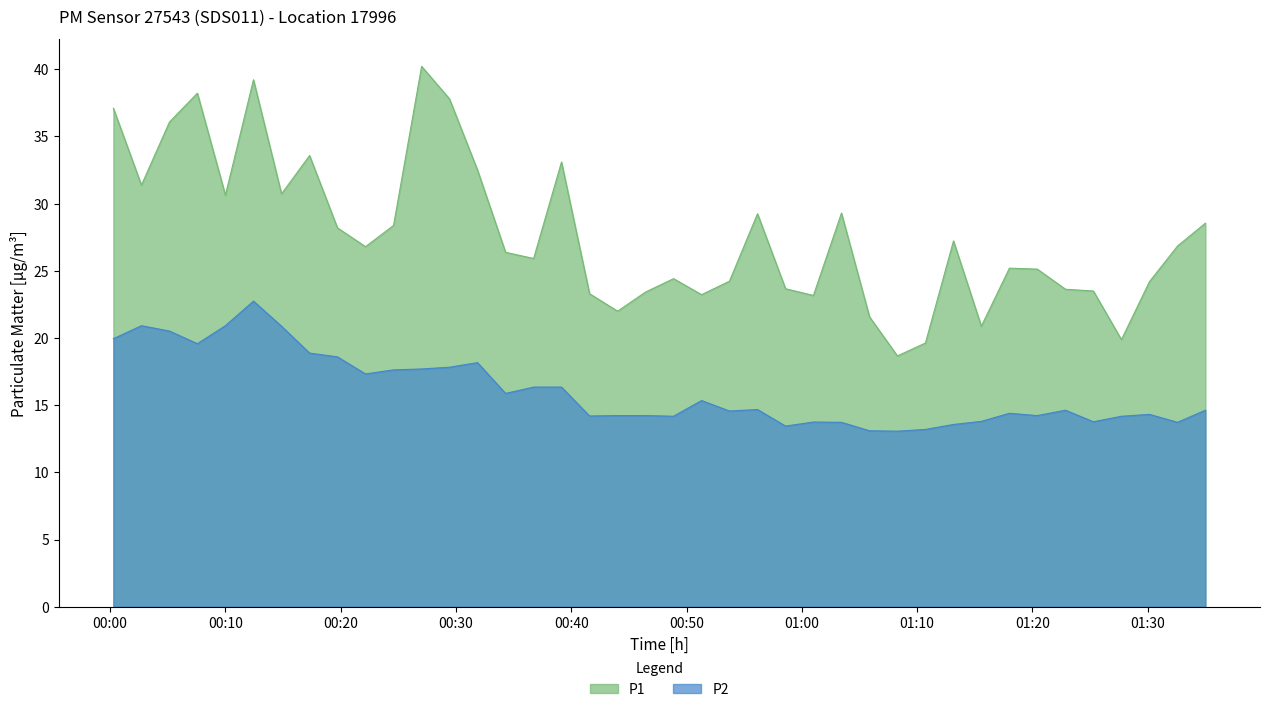

True or false: P1 and P2 intersect in this chart.

False